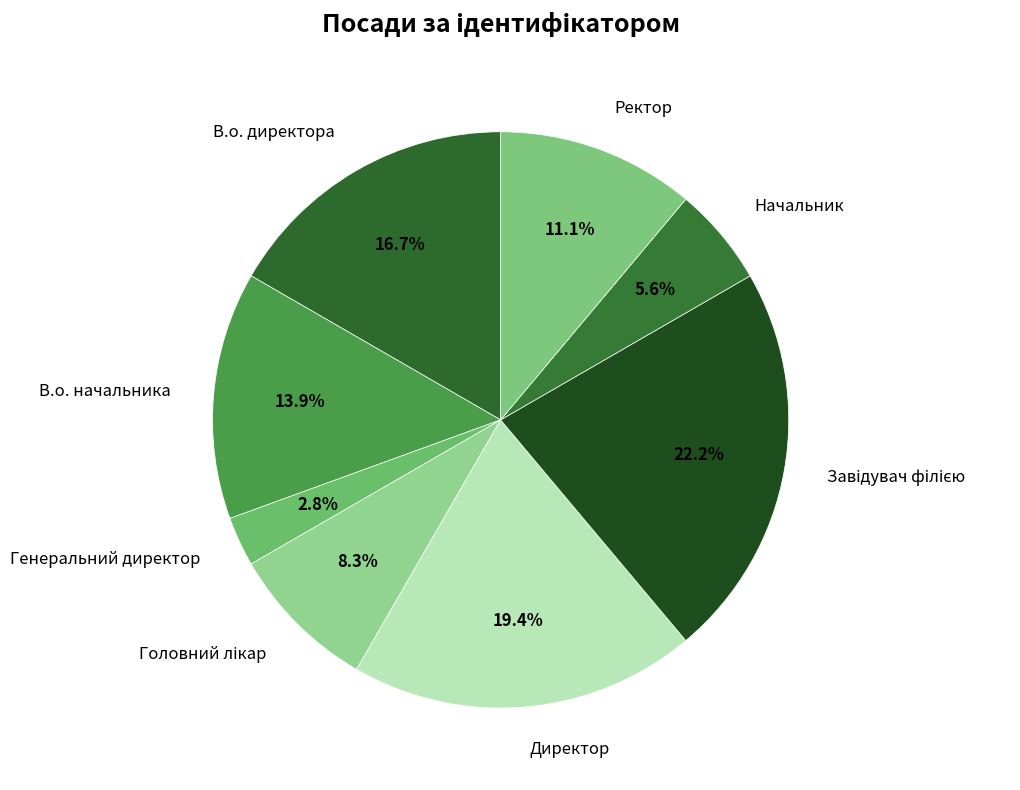

What is the smallest slice in the pie chart?

Генеральний директор